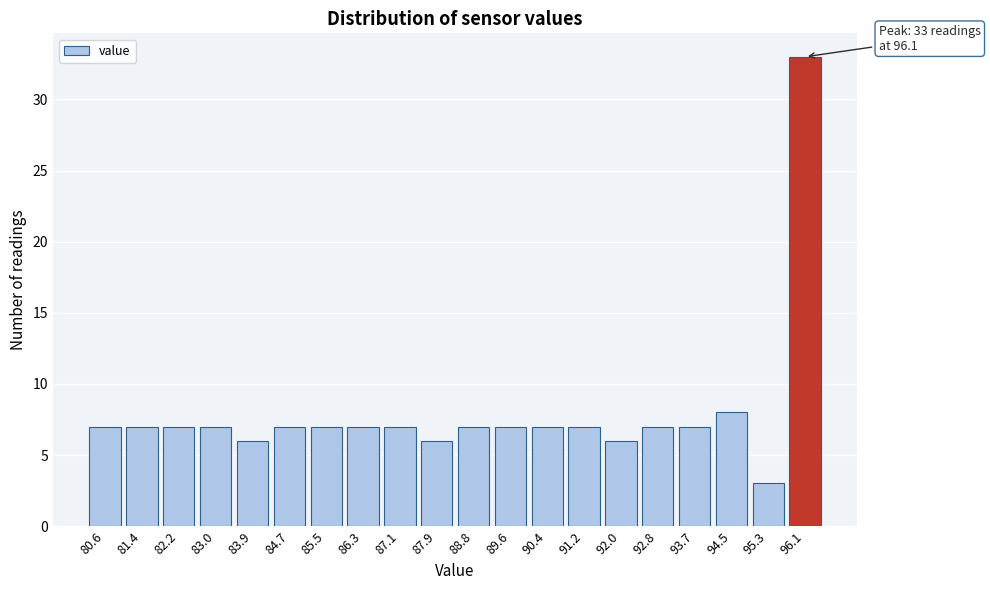

Reading left to right, list all the values displayed in this chart.

7	7	7	7	6	7	7	7	7	6	7	7	7	7	6	7	7	8	3	33